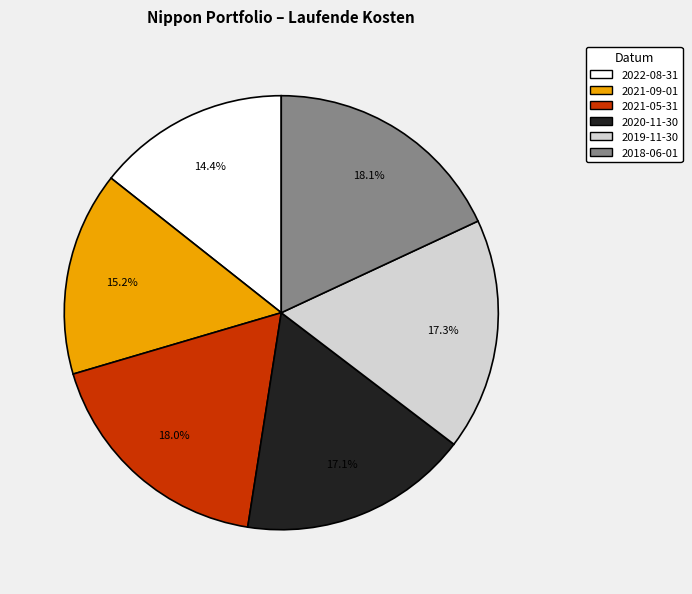

To the nearest percent, what is the difference between the largest and smallest slice percentages?

4%